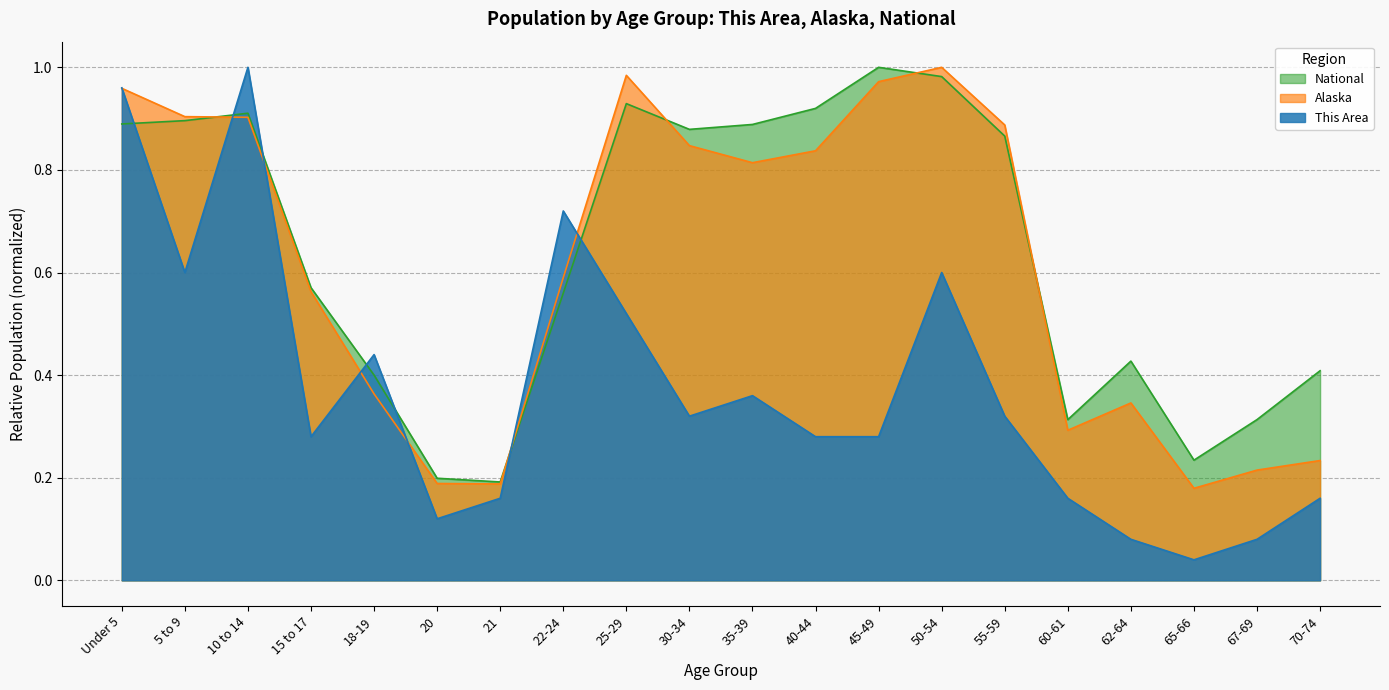

Does the chart display data point markers on the line(s)?

No